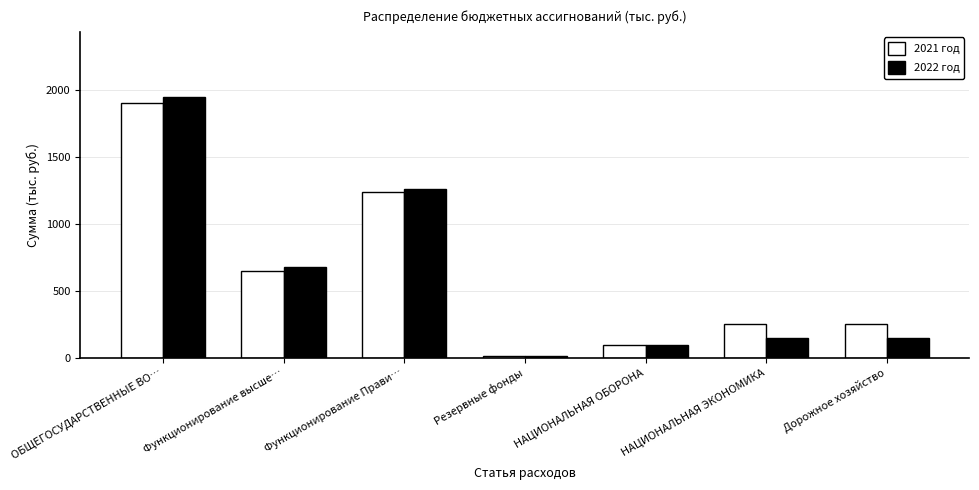

Does the chart contain stacked bars?

No